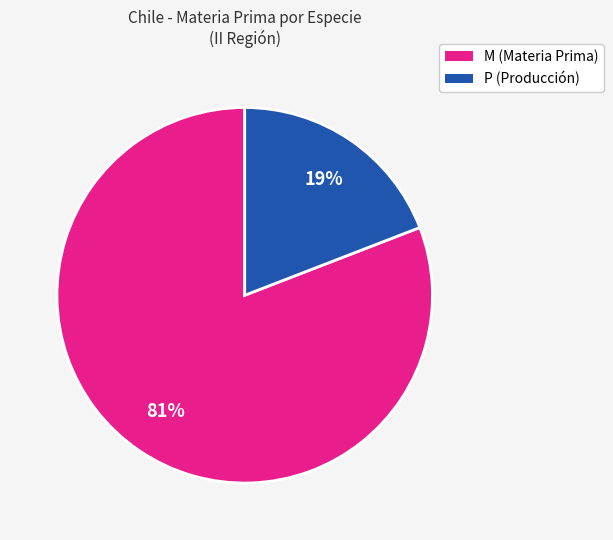

To the nearest percent, what is the average slice percentage?

50%